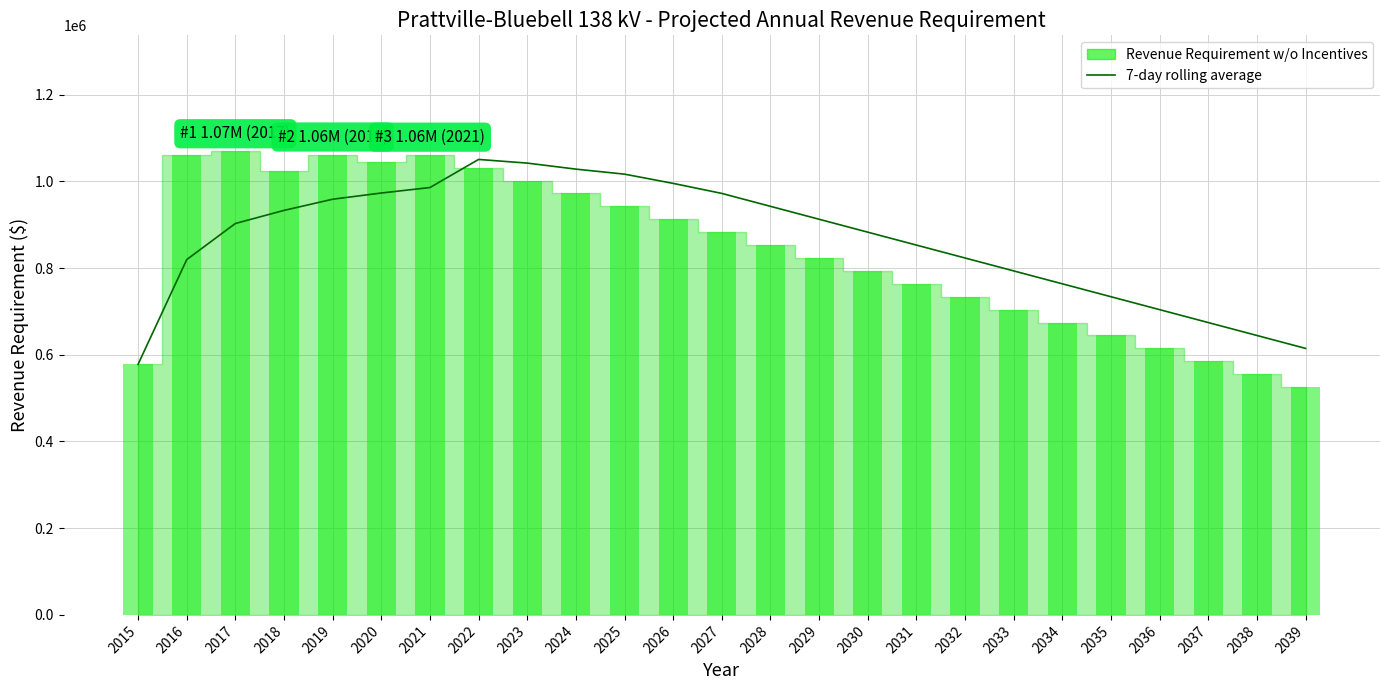

What is the difference between the values at 2025 and 2017?

113776.8